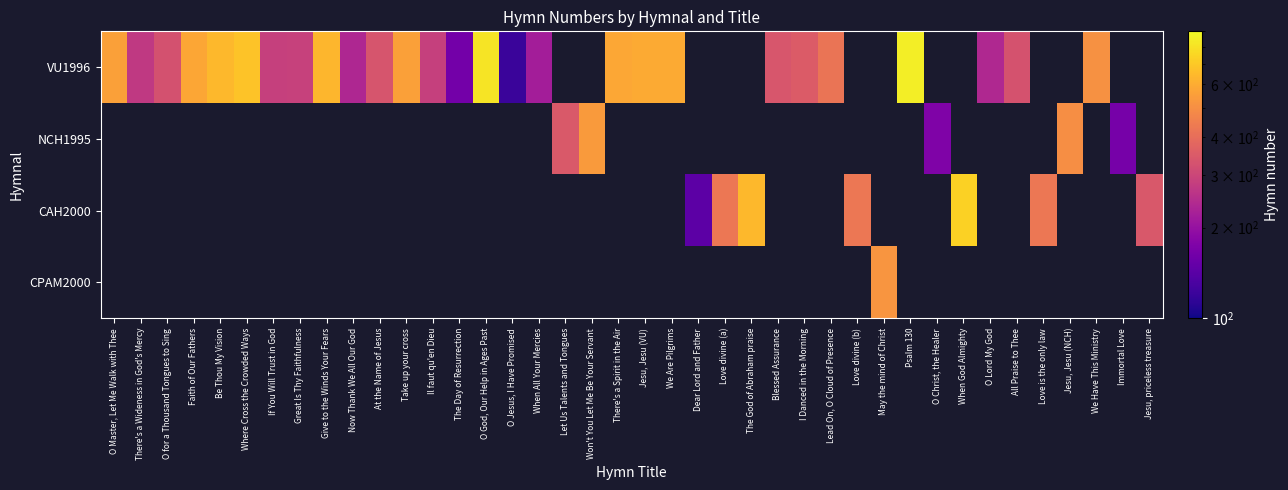

What is the minimum value shown in the chart?

120.0